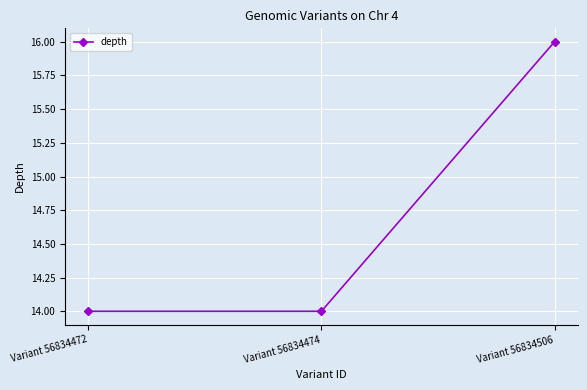

What is the value of the 3rd point from the left?

16